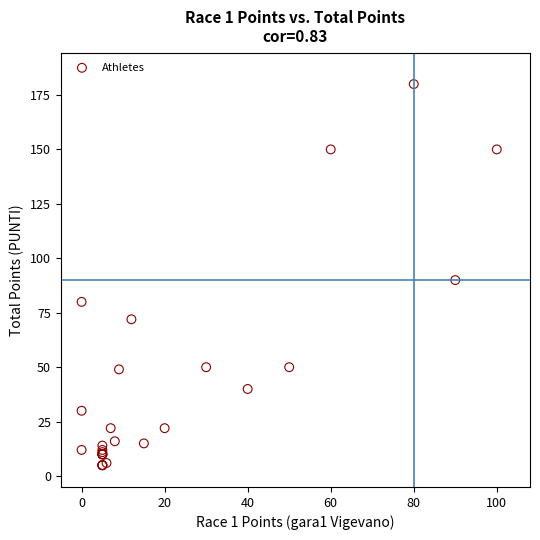

What Y value in the scatter plot is closest to 92?

90